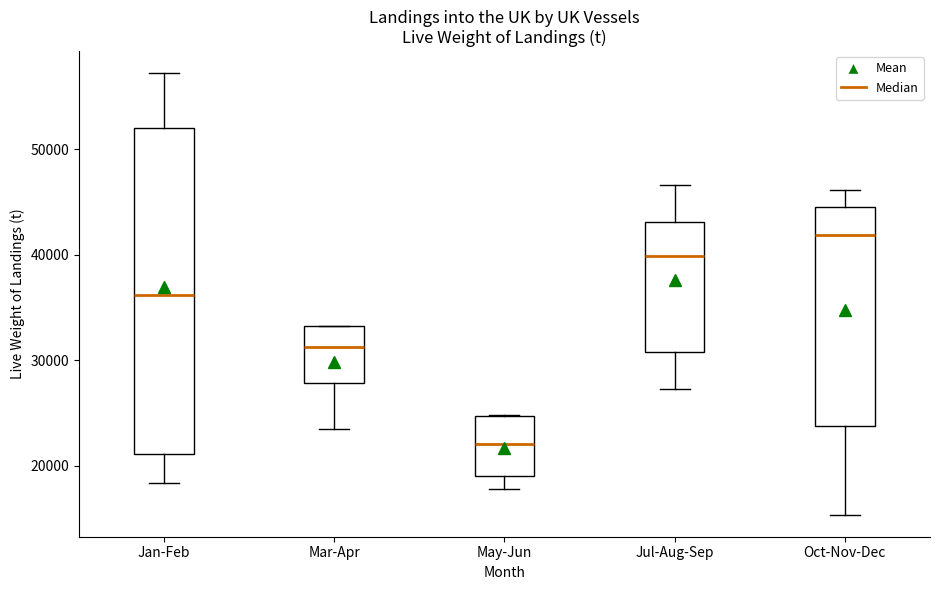

Comparing the boxes themselves (not the whiskers), which one is the tallest?

Jan-Feb